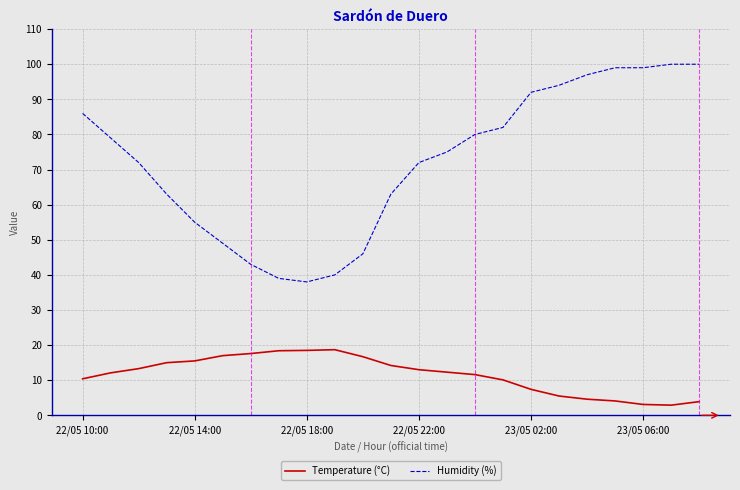

Which series has the largest total across all categories?

Humidity (%)